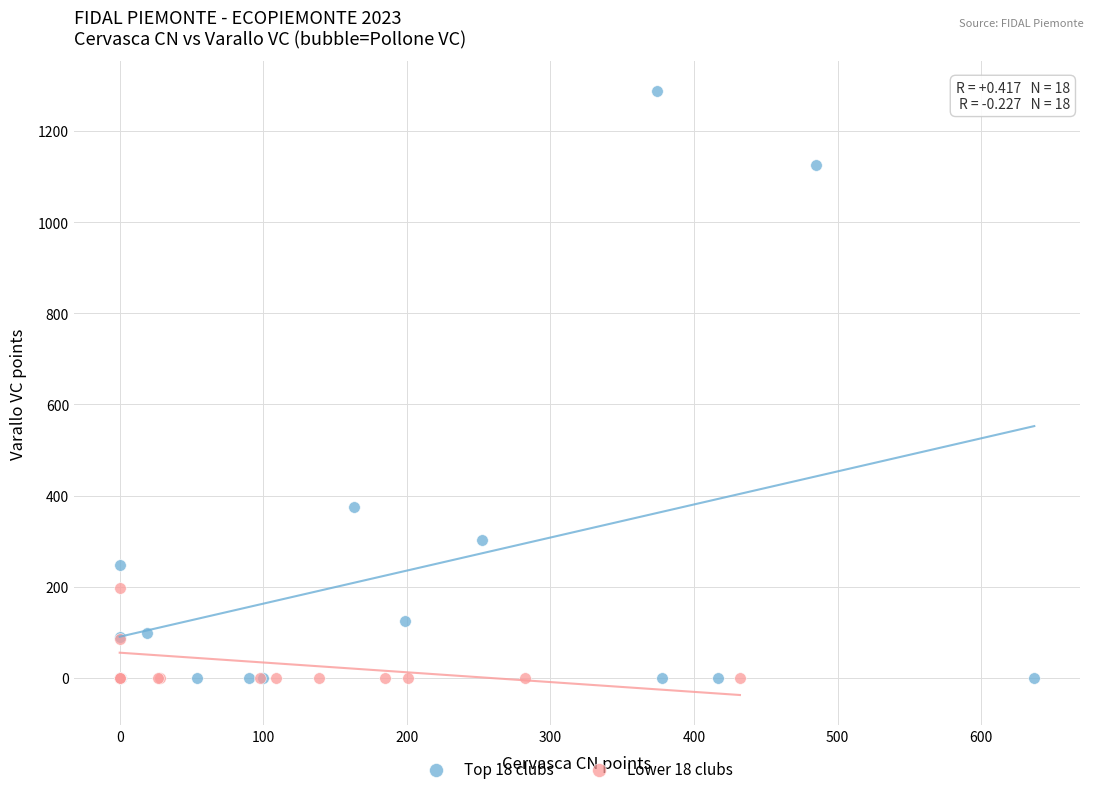

Which series has the widest spread of Y values?

Top 18 clubs